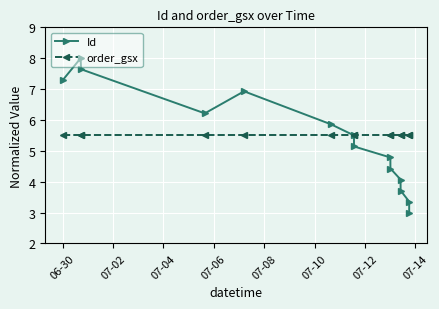

What is the difference between the second highest and minimum values in the Id series?

4.6